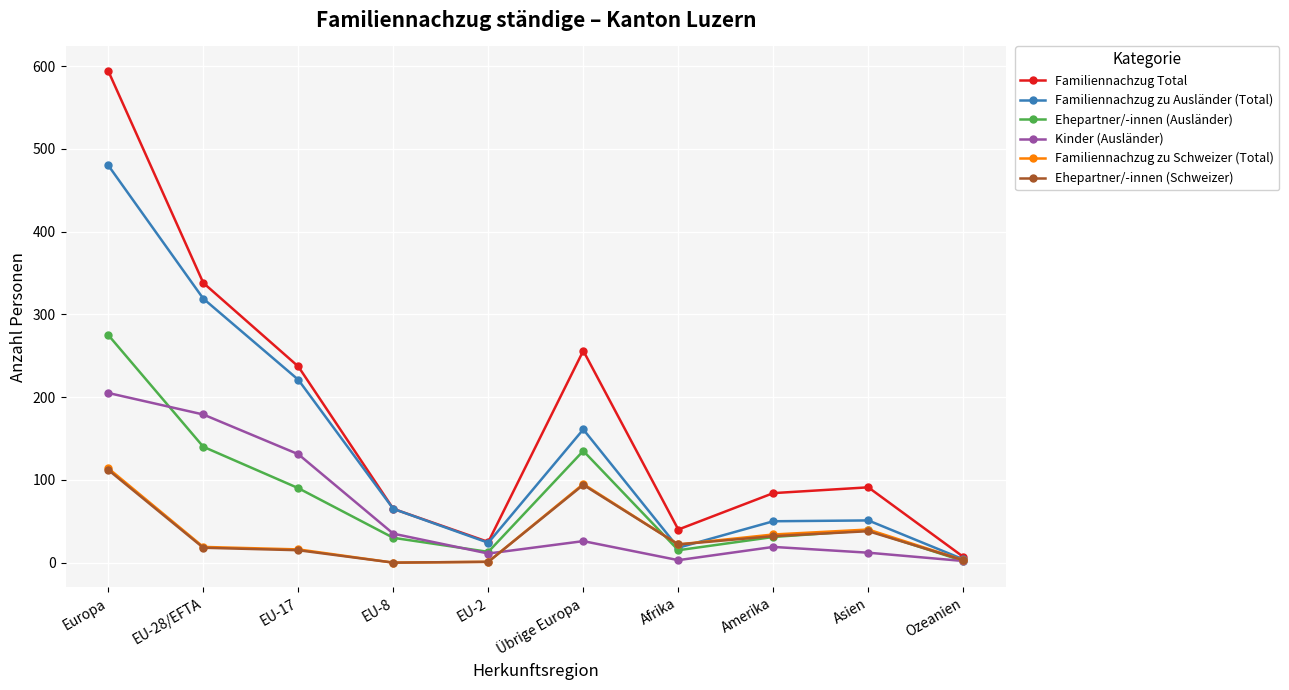

Is the value of Familiennachzug Total at Amerika greater than the value of Ehepartner/-innen (Schweizer) at Asien?

Yes